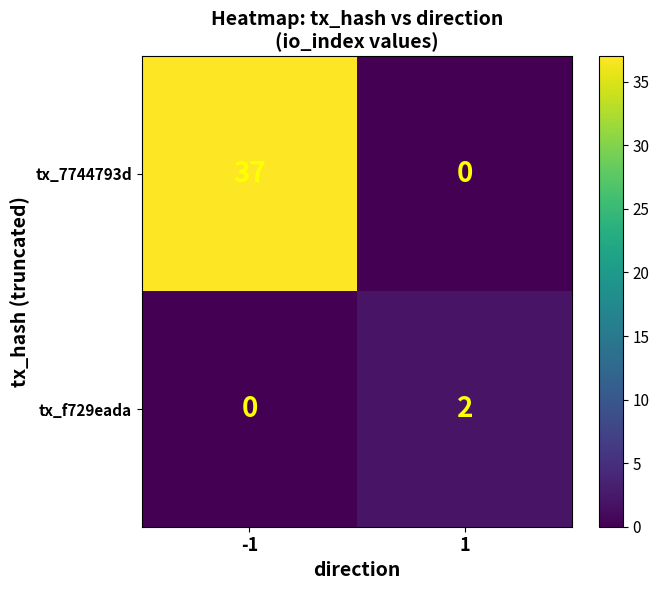

Is the value of tx_f729eada at 1 greater than the value of tx_7744793d at -1?

No